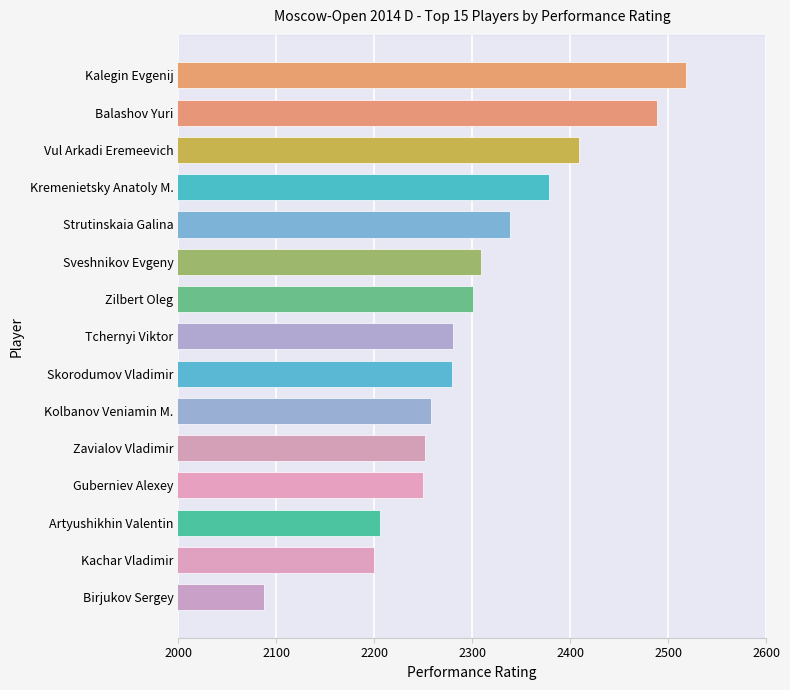

What is the change in value from Kolbanov Veniamin M. to Zilbert Oleg?

+43